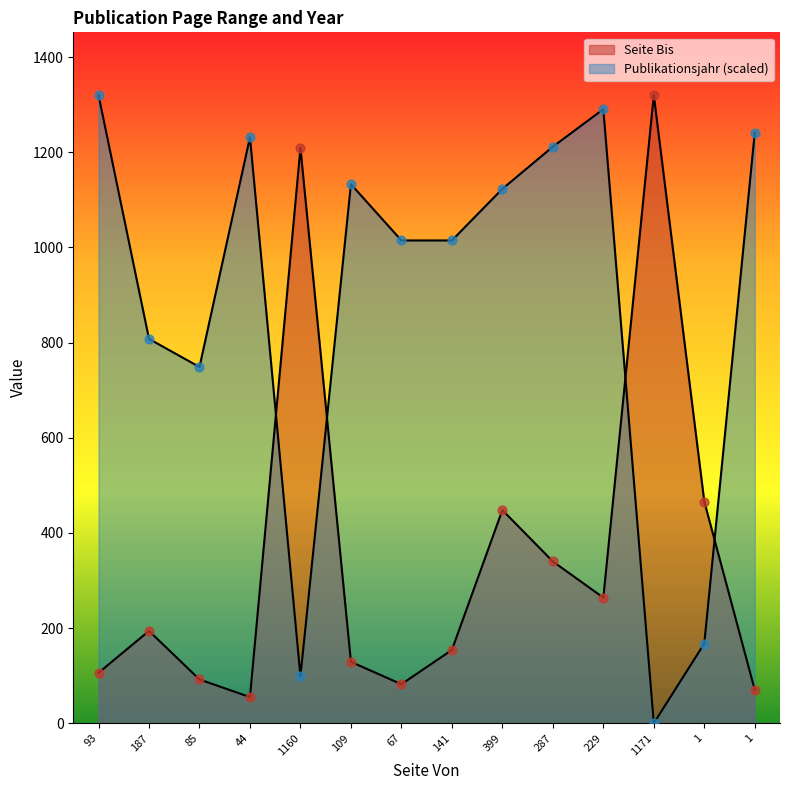

What is the total value across all series at 141?

1168.6